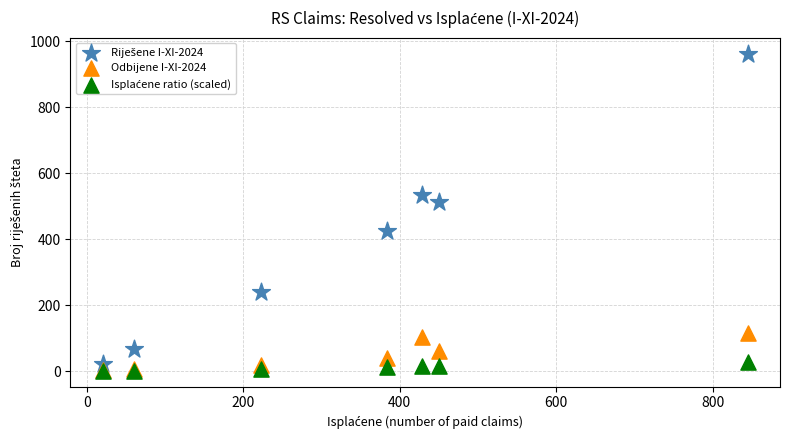

Across all series, what Y value is closest to 481?

511